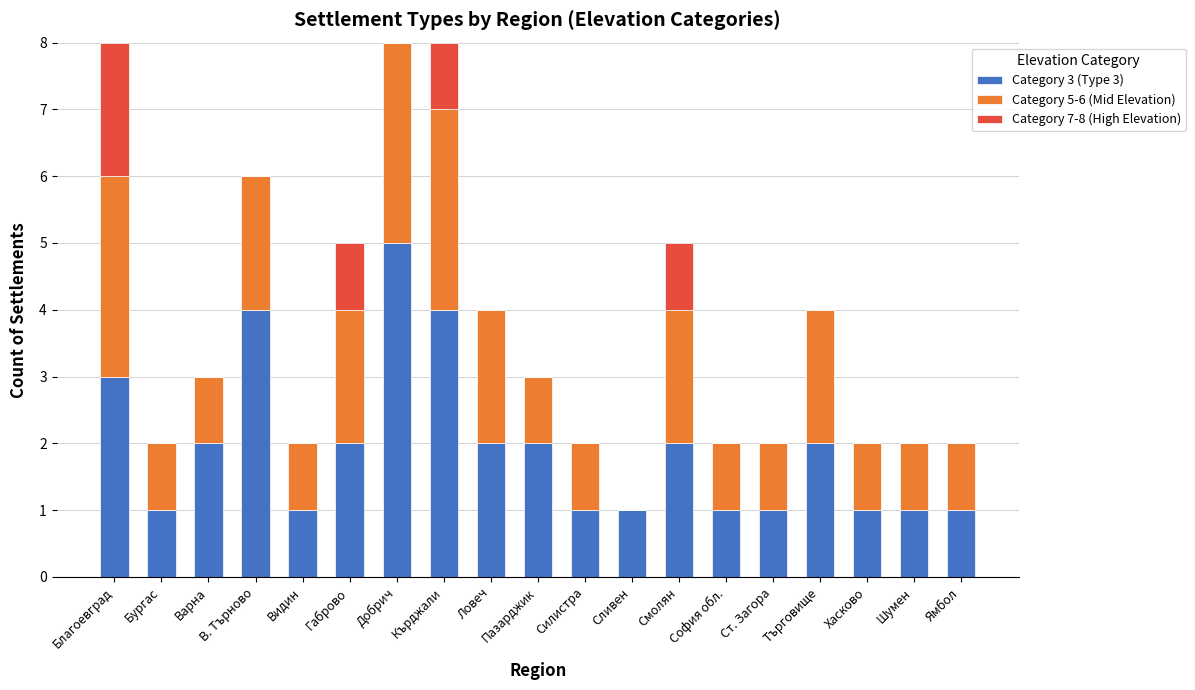

The value of Category 3 (Type 3) at В. Търново is 2. True or false?

False